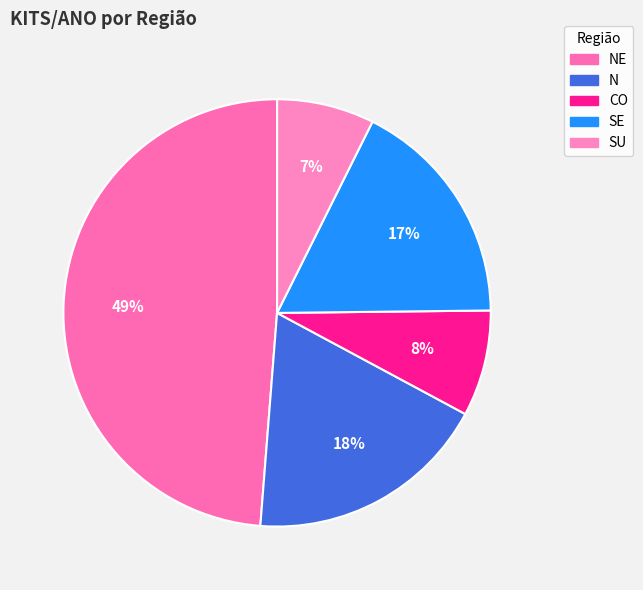

Is there any slice that represents more than half of the pie?

No